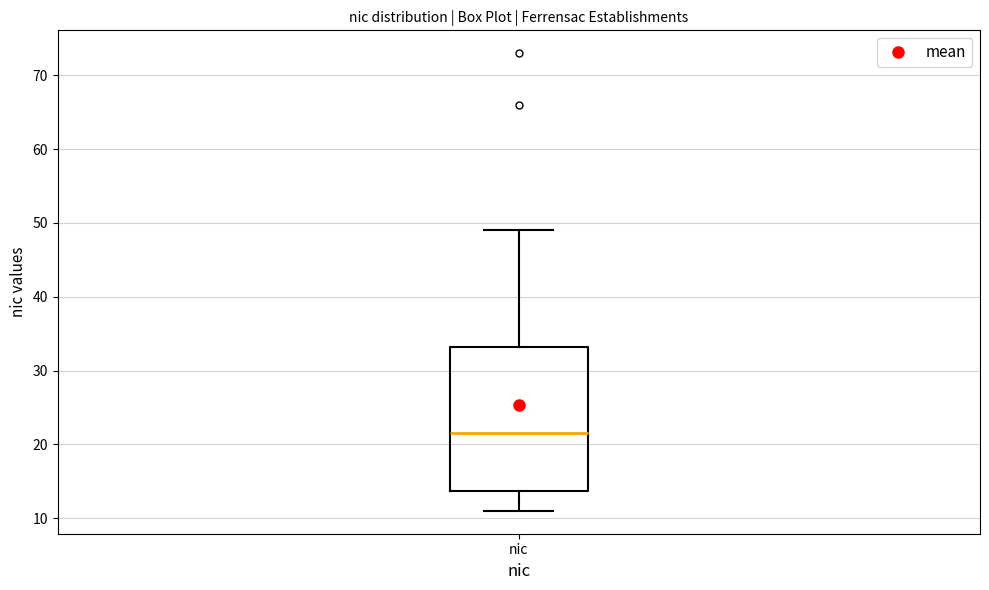

Where is the upper edge of the box for nic on the y-axis? The values are not printed on the chart, so give them approximately, as read against the axis.

33